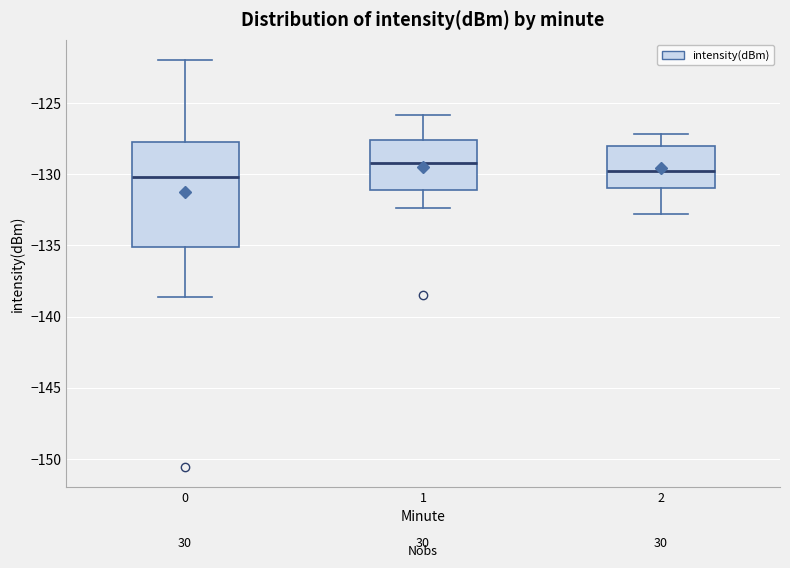

Reading left to right, read every box against the y-axis: the position of its median line, the range the box covers, and the ends of its whiskers. The values are not printed on the chart, so give them approximately, as read against the axis.

0: median -130.0, box -135.0 to -127.5, whiskers -138.5 to -122.0
1: median -129.0, box -131.0 to -127.5, whiskers -132.5 to -126.0
2: median -130.0, box -131.0 to -128.0, whiskers -133.0 to -127.0